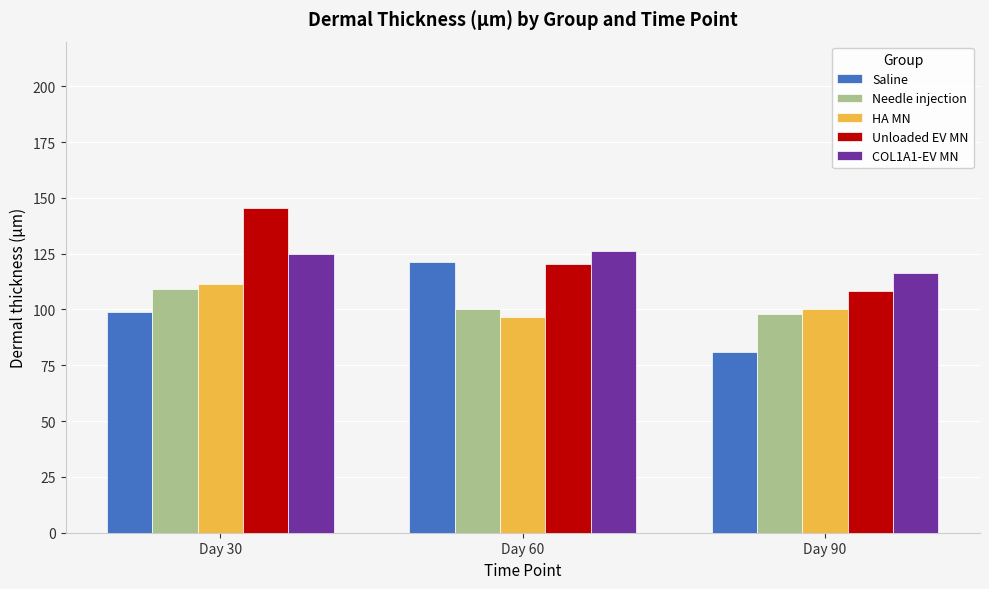

Reading left to right, what are all the values shown in this chart?

Saline: Day 30=98.8	Day 60=121.3	Day 90=80.9
Needle injection: Day 30=109.4	Day 60=100.1	Day 90=98.1
HA MN: Day 30=111.2	Day 60=96.4	Day 90=100.4
Unloaded EV MN: Day 30=145.6	Day 60=120.4	Day 90=108.3
COL1A1-EV MN: Day 30=124.7	Day 60=126.4	Day 90=116.3